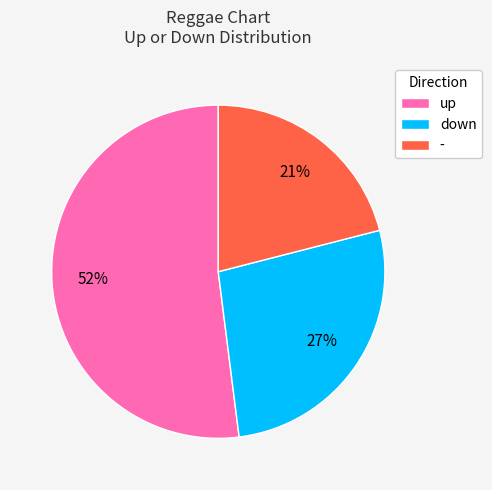

Which category has the smallest portion of the pie?

-